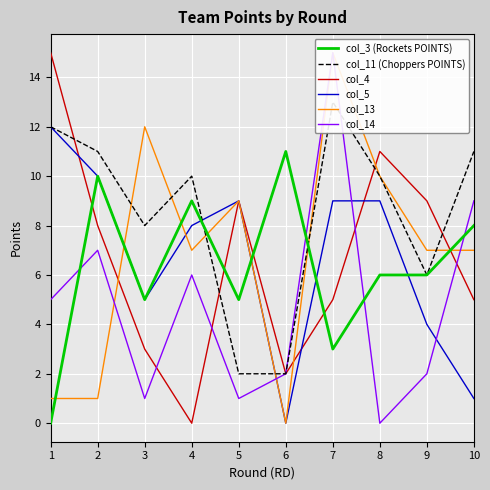

Which category has the highest value across all series?

1